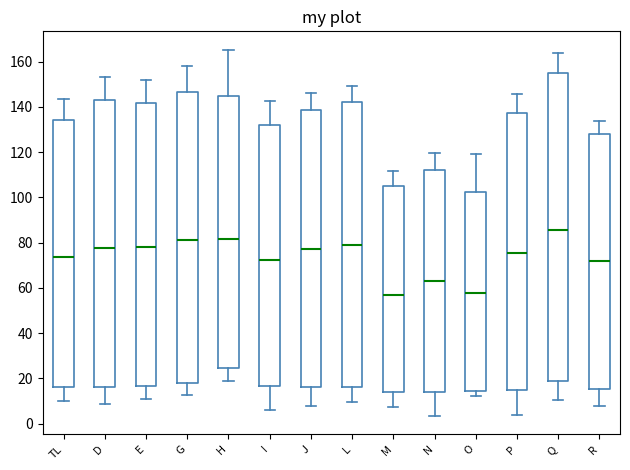

Which box is the tallest, from its lower edge to its upper edge?

Q